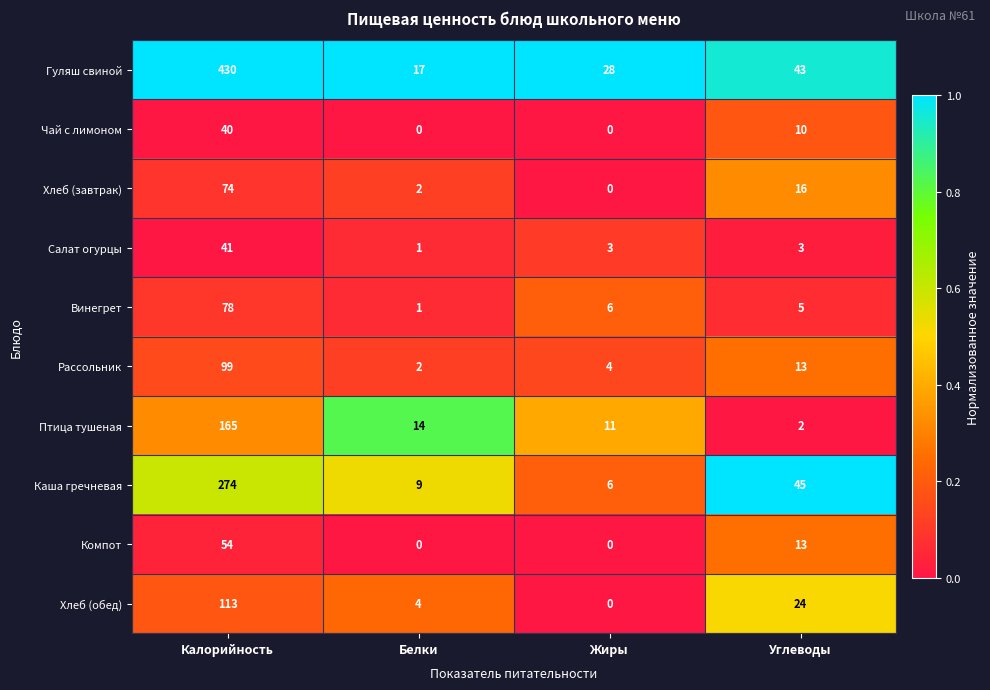

Which series has the largest total across all categories?

Гуляш свиной